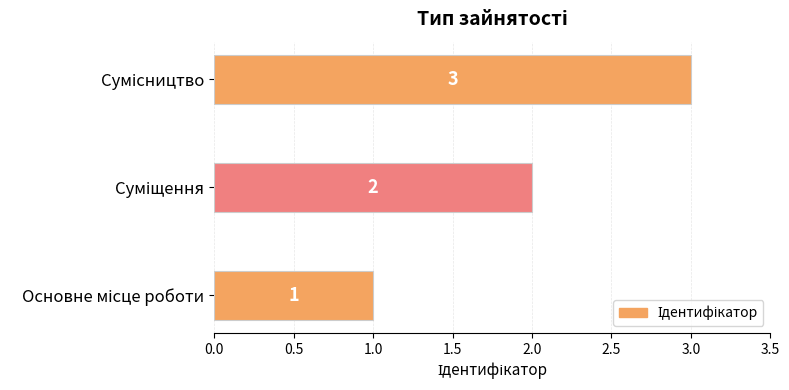

Count the values in the range 1 to 3.

3